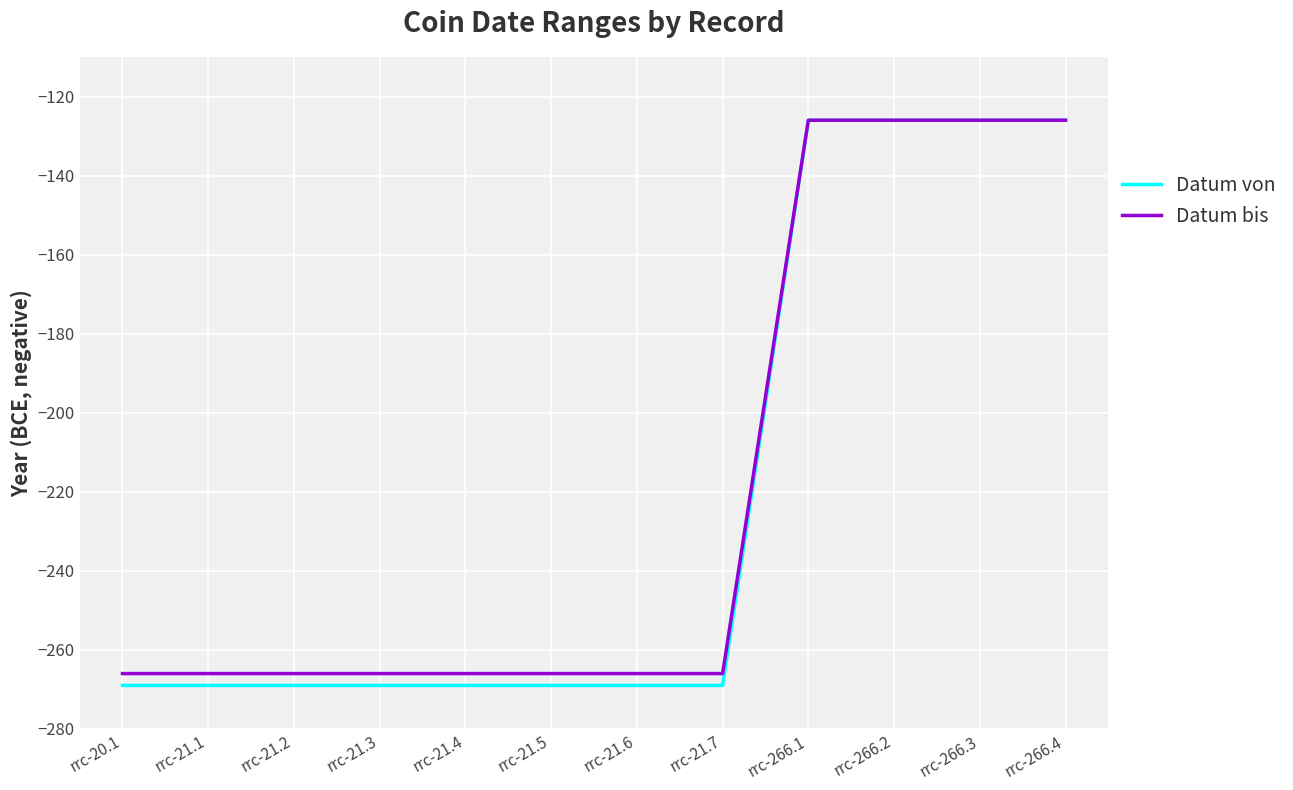

Count the Datum von values in the range -269 to -126.

12